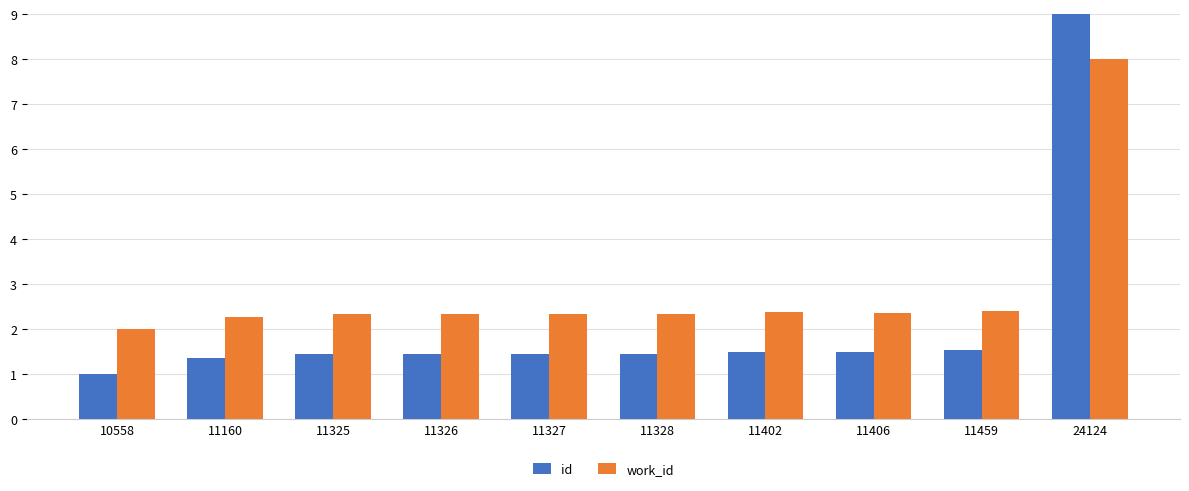

How many distinct data groups are displayed?

2